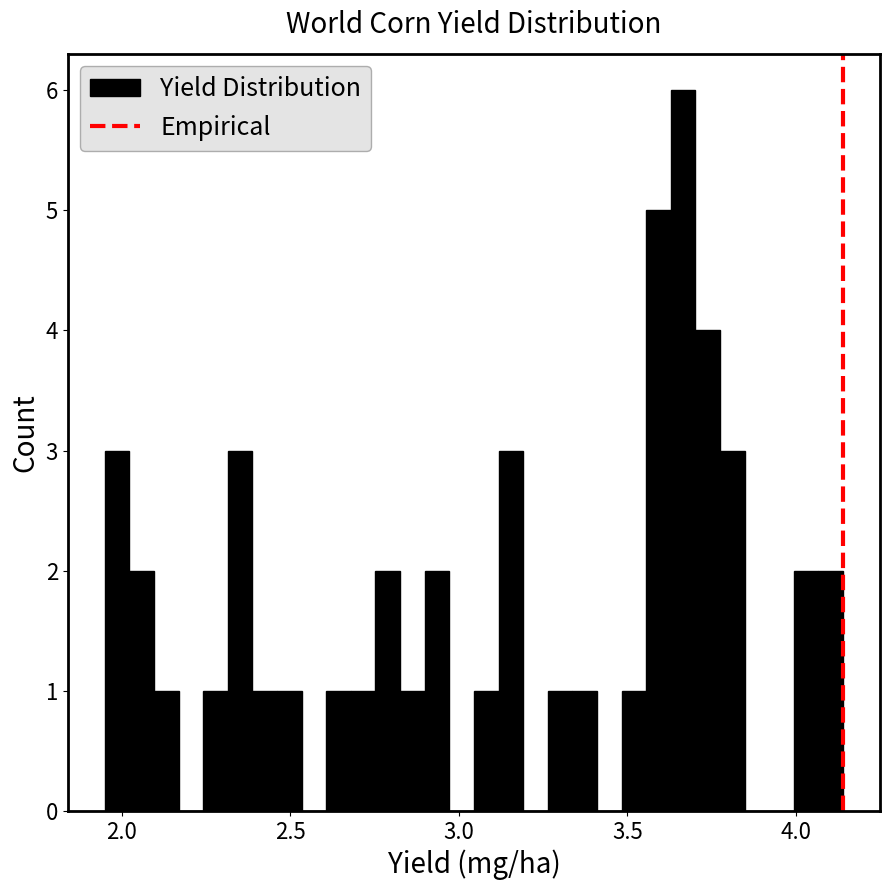

Around what value on the x-axis is the tallest bar? Give the approximate position of its centre, as read against the axis.

3.65